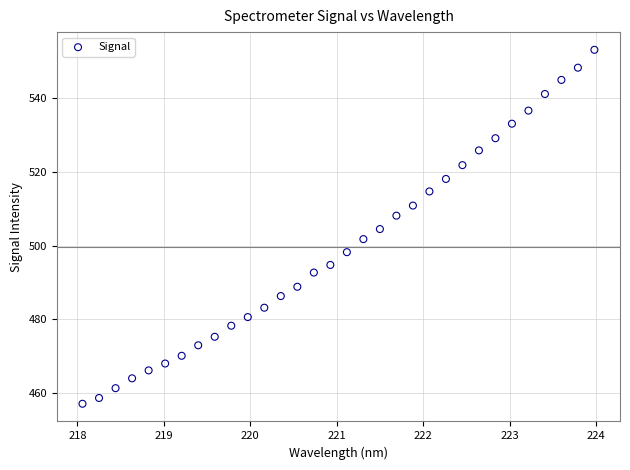

What is the range of X values (max minus min)?

5.9